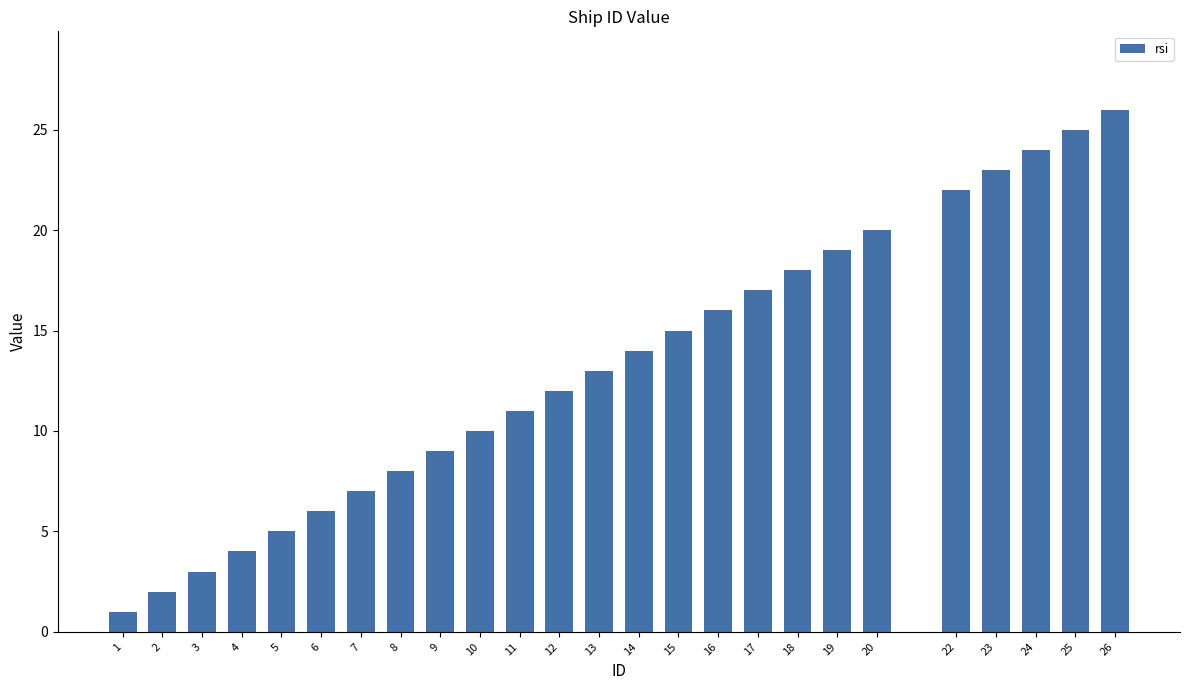

Reading left to right, list all the values displayed in this chart.

1	2	3	4	5	6	7	8	9	10	11	12	13	14	15	16	17	18	19	20	22	23	24	25	26